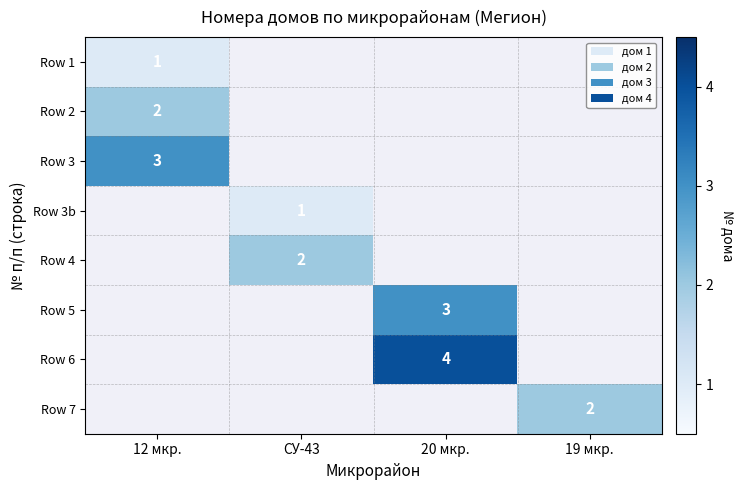

What is the maximum value shown in the chart?

4.0